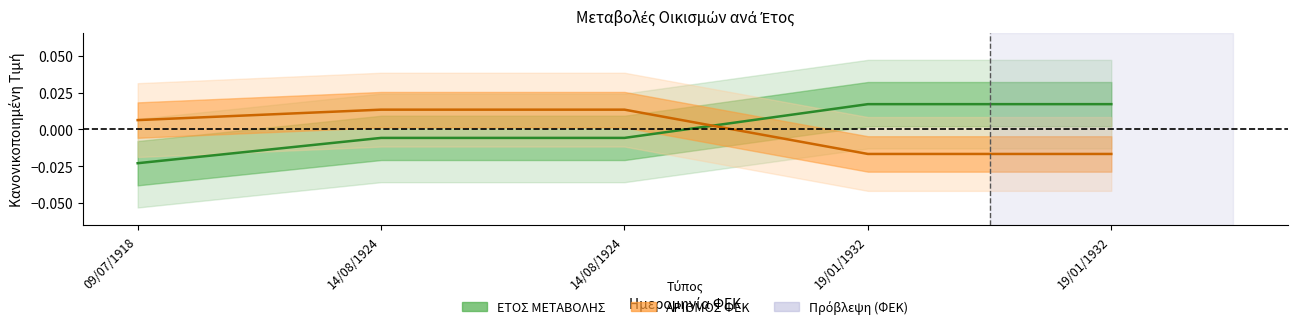

True or false: ΑΡΙΘΜΟΣ ΦΕΚ and ΕΤΟΣ ΜΕΤΑΒΟΛΗΣ cross at least once.

True